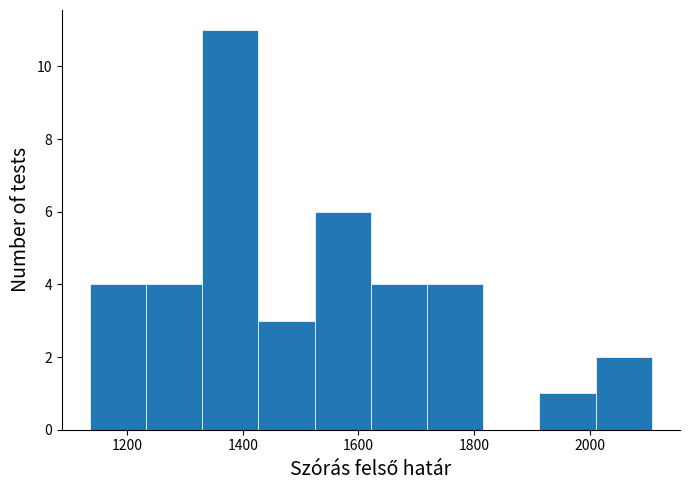

Reading left to right, list every bar in this chart as the range it spans on the x-axis followed by its height. Neither the bar edges nor the heights are printed on the chart, so give them approximately, as read against the axes.

1140 to 1240: 4
1240 to 1320: 4
1320 to 1420: 11
1420 to 1520: 3
1520 to 1620: 6
1620 to 1720: 4
1720 to 1820: 4
1820 to 1920: 0
1920 to 2020: 1
2020 to 2100: 2